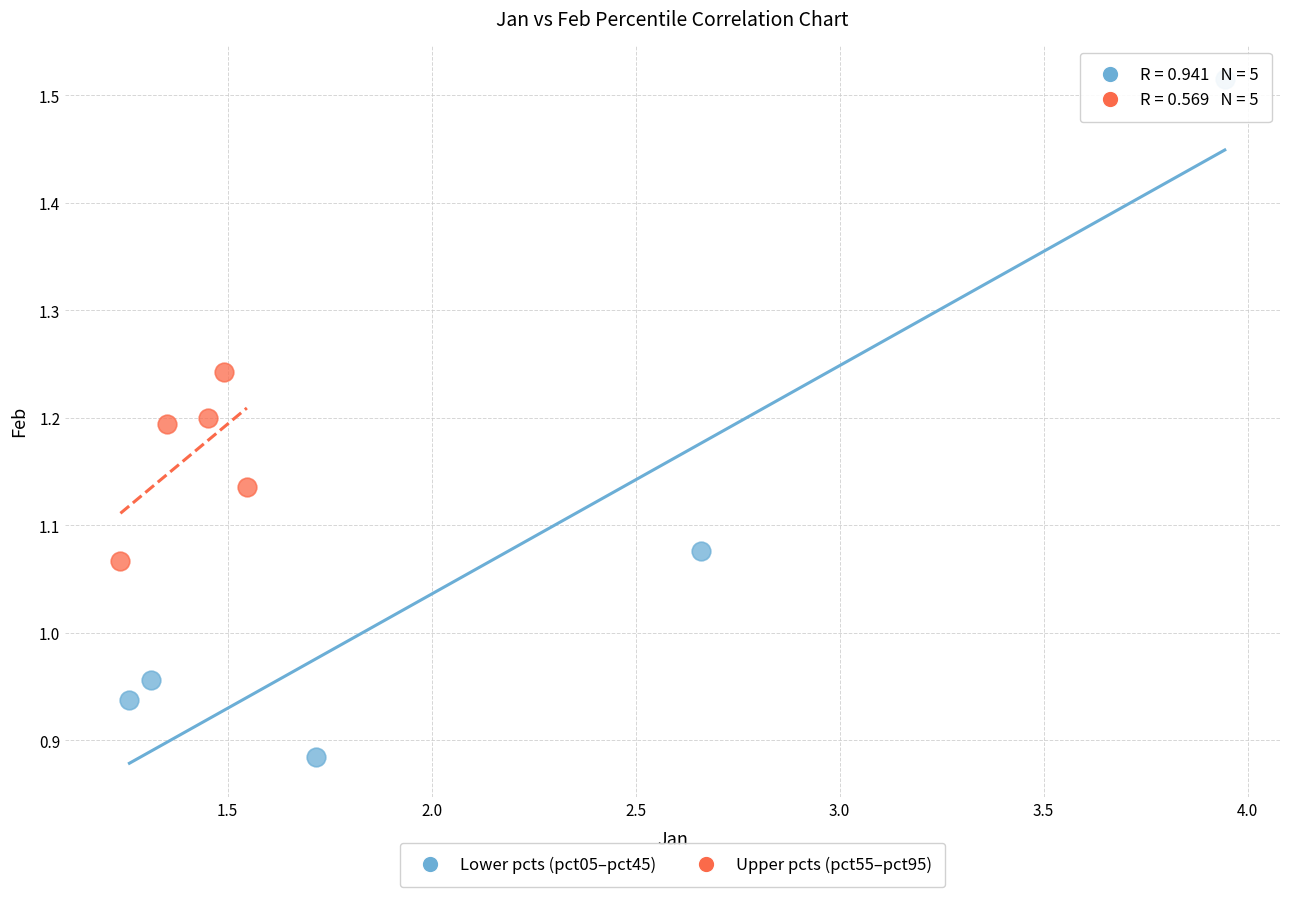

Which series has the widest spread of Y values?

Lower pcts (pct05–pct45)